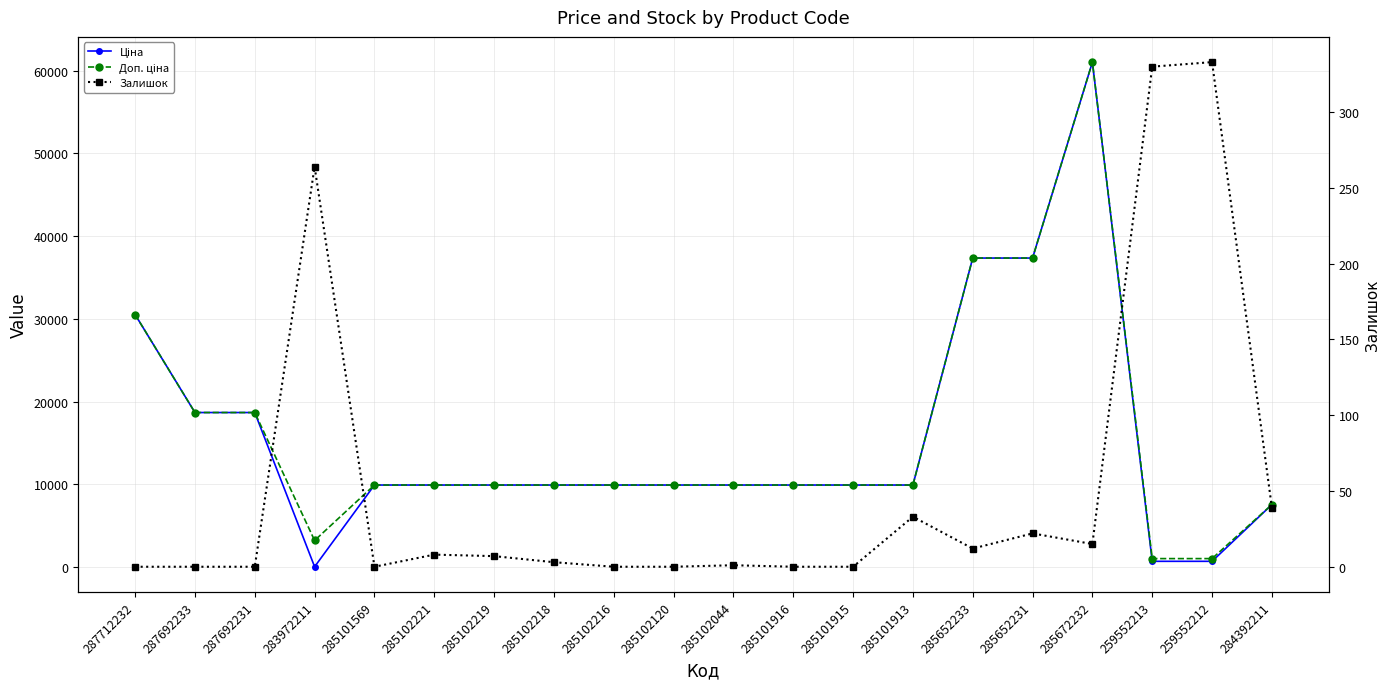

Where is the first local minimum for Ціна?

283972211